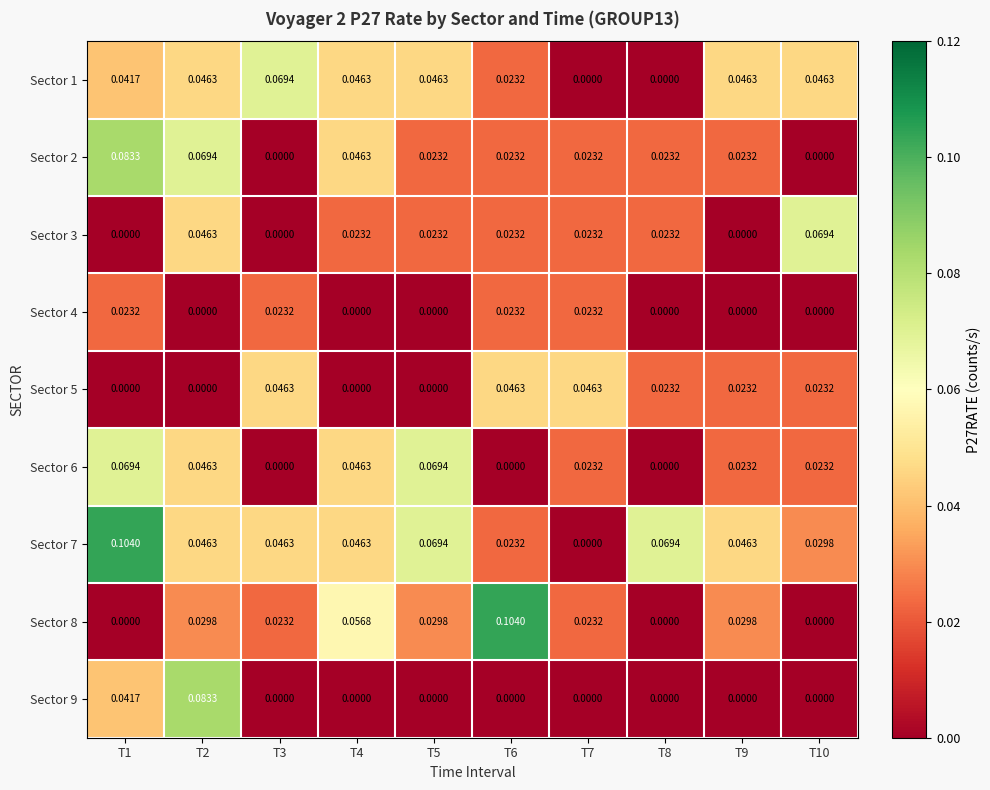

Which series has the largest total across all categories?

Sector 7